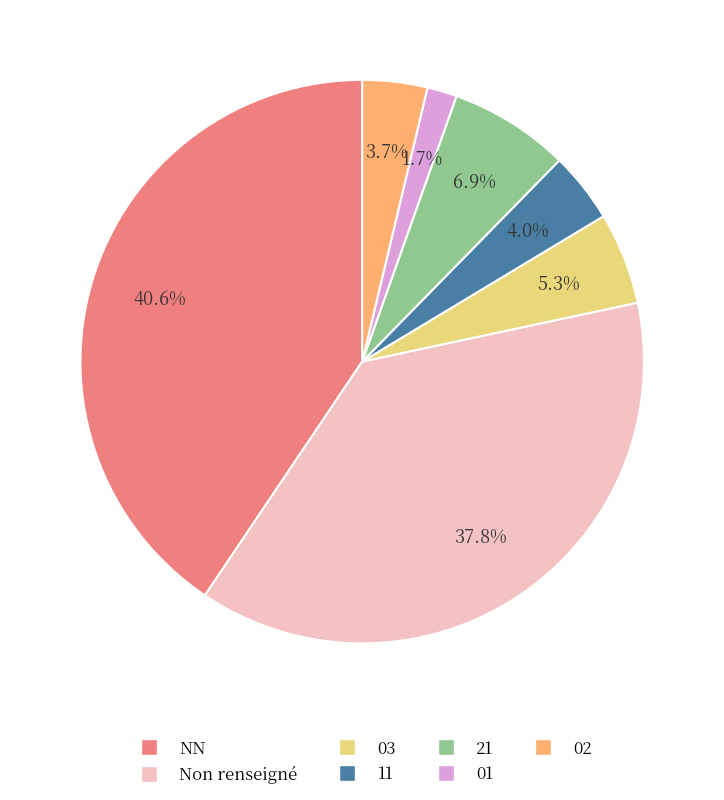

Count the number of slices in the pie.

7